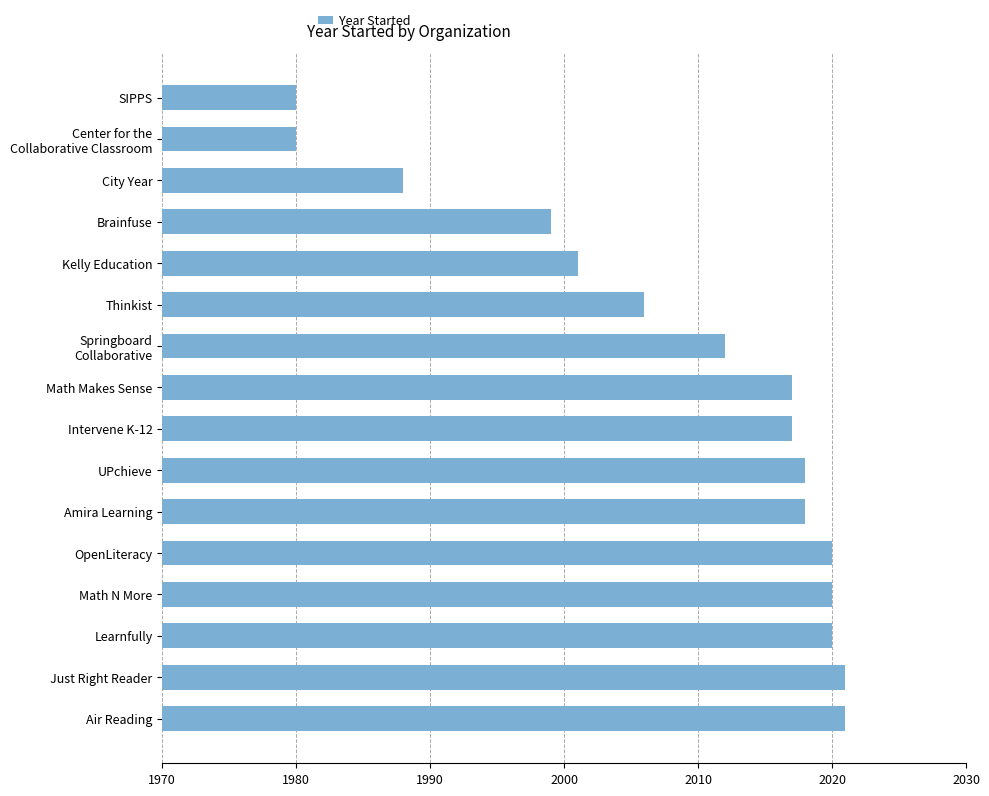

What is the average value?

2009